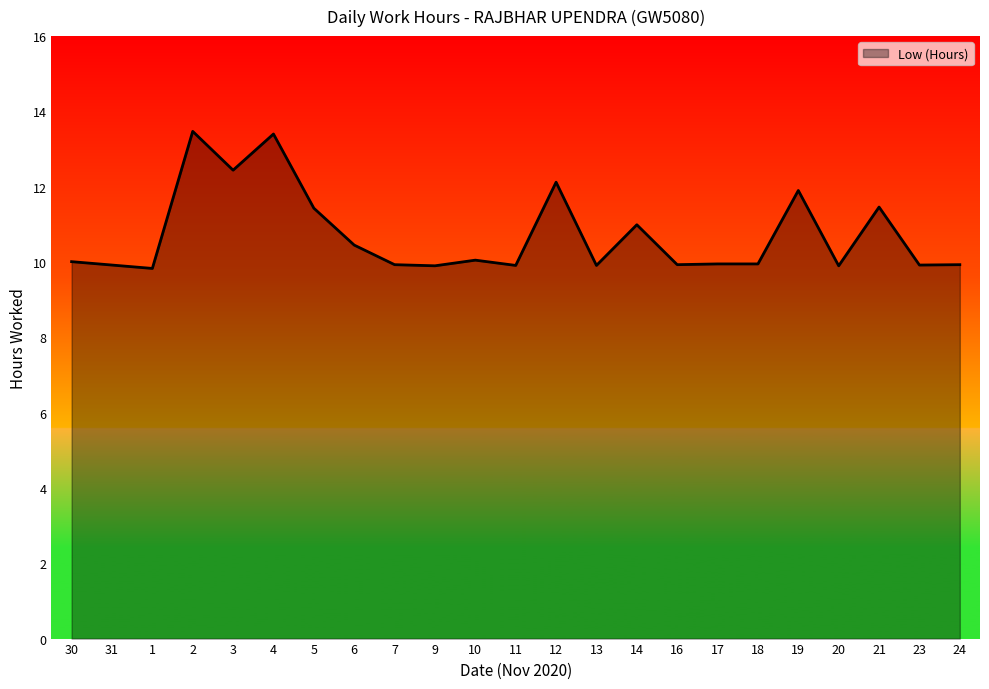

What is the sum of all values?

246.7